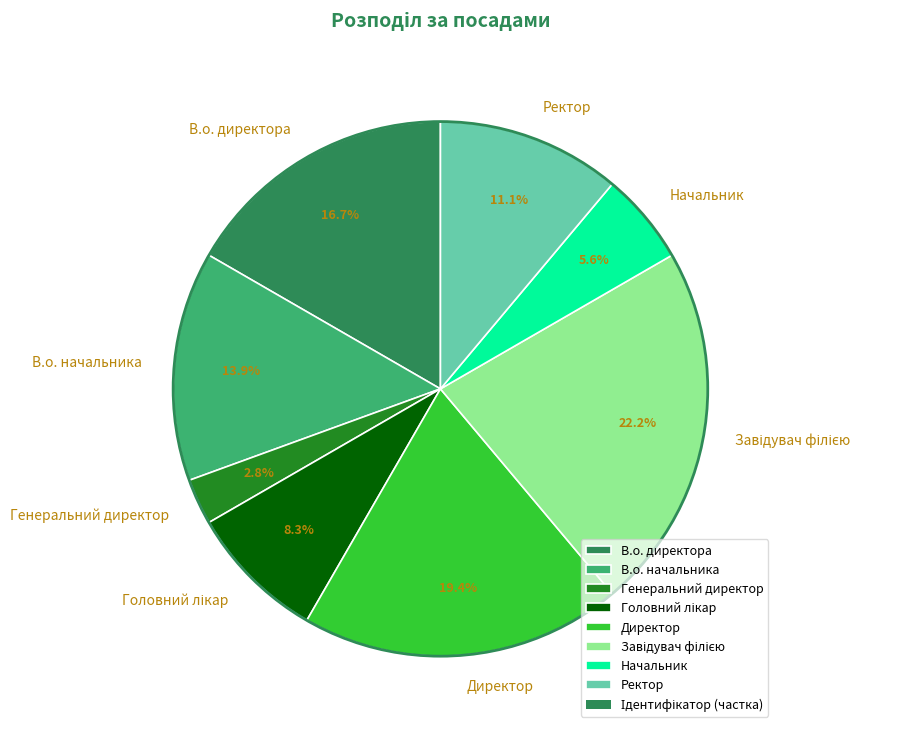

Is there any slice that represents more than half of the pie?

No